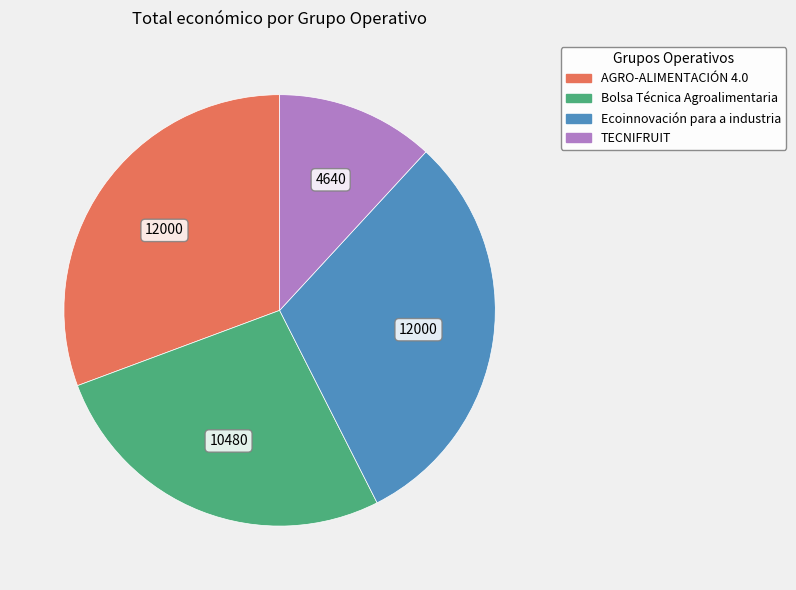

Do TECNIFRUIT and Ecoinnovación para a industria together represent more than half of the pie?

No